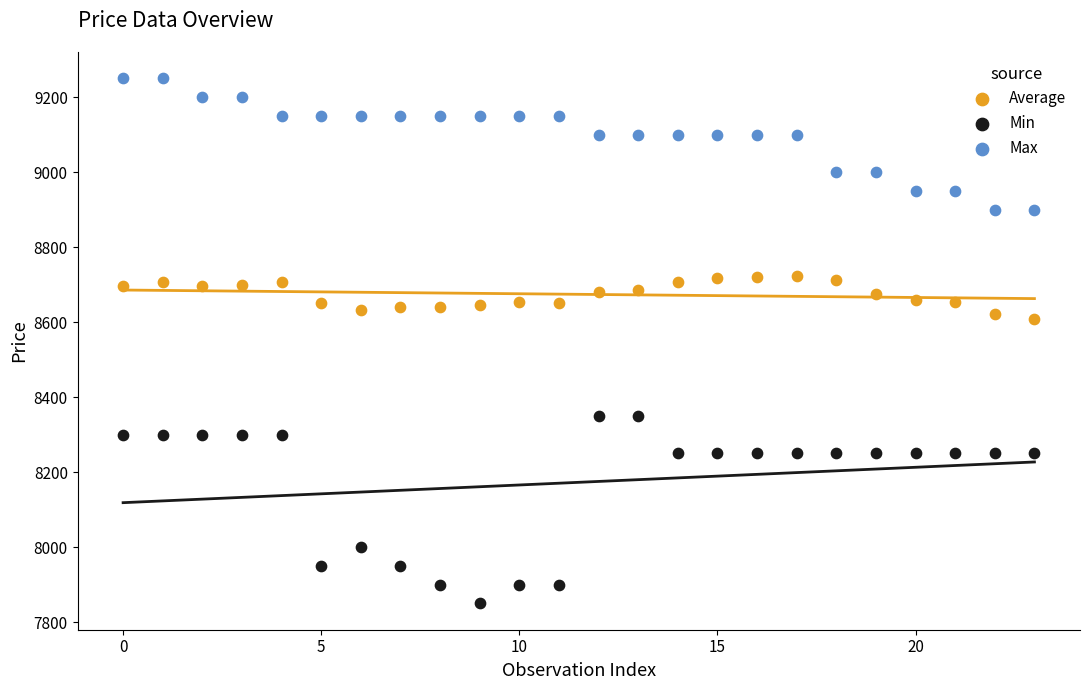

Across all data points, what is the range of Y values (max minus min)?

1400